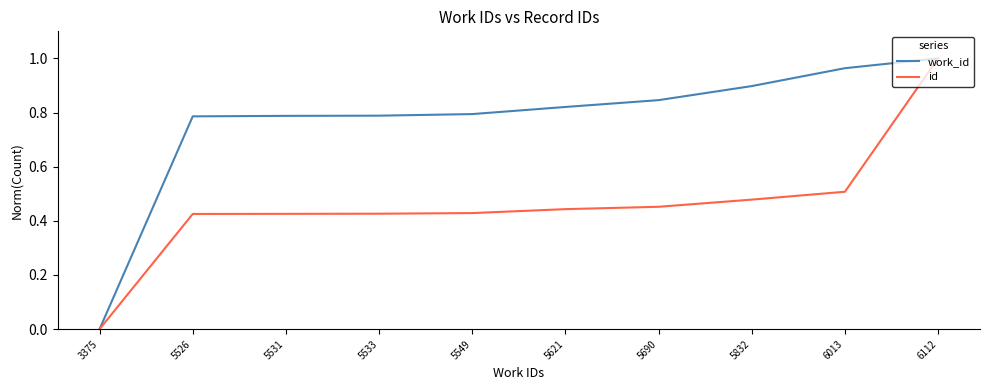

Which series changed the most between 5832 and 6013?

work_id